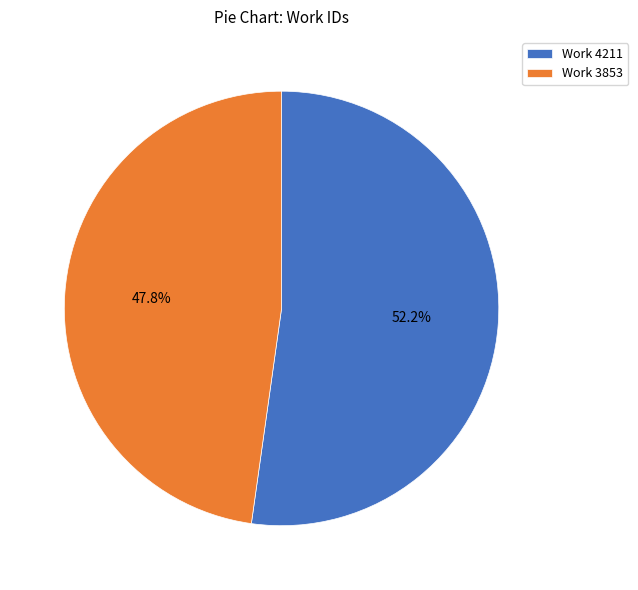

How many segments does this pie chart have?

2